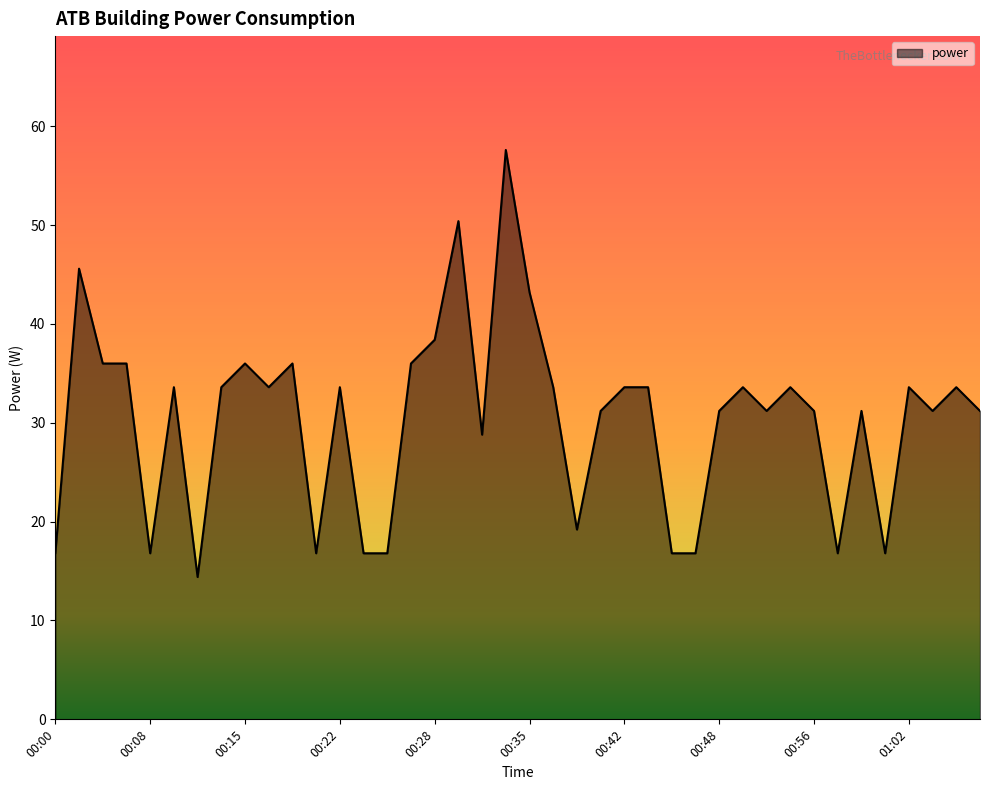

What is the greatest value displayed?

57.6